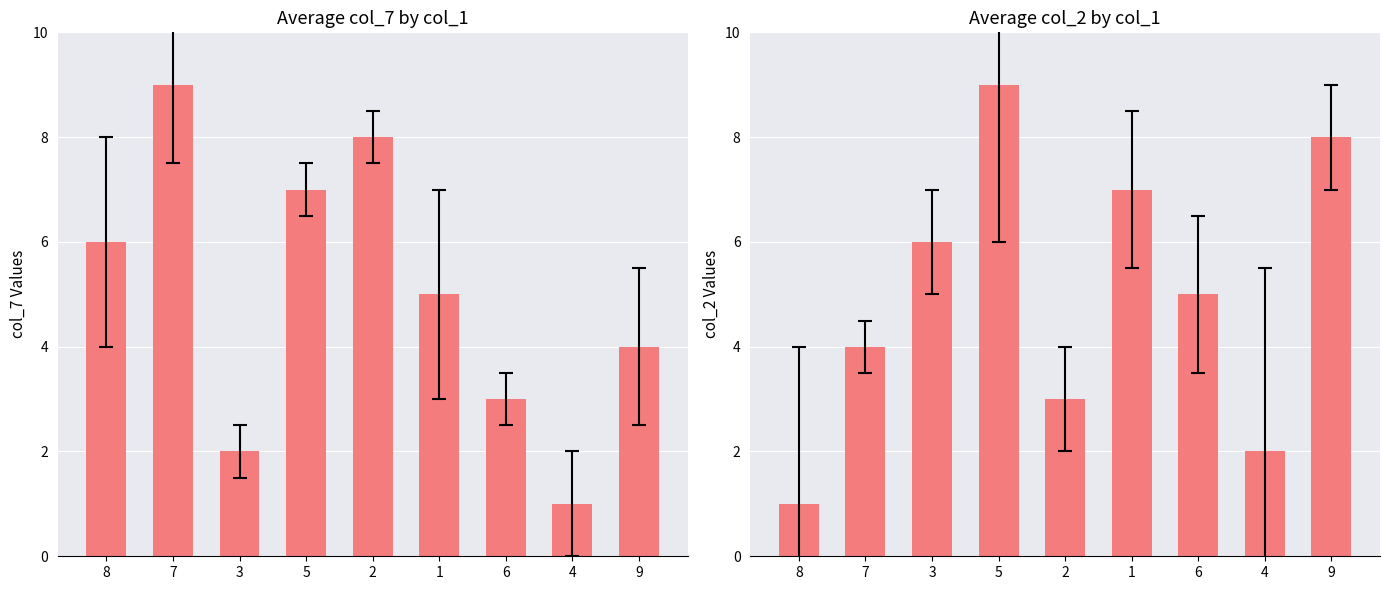

What is the label of the 2nd bar from the left?

7